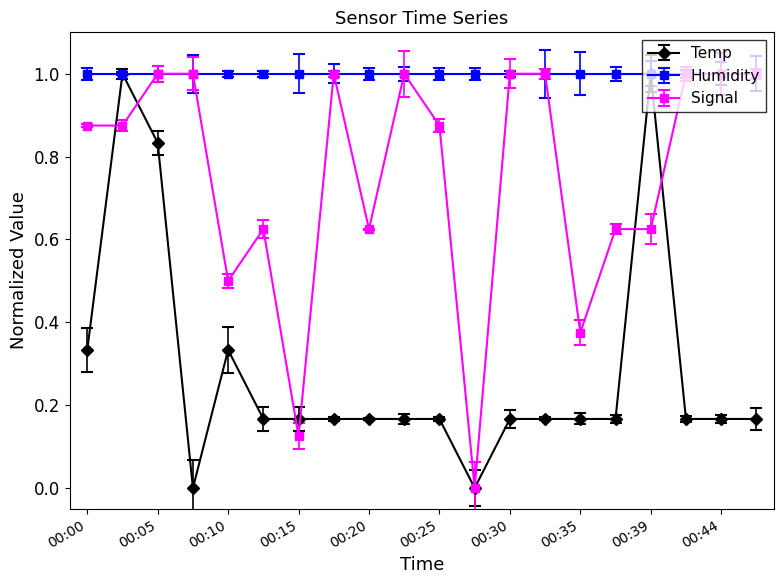

Where is the first local maximum for Signal?

00:13